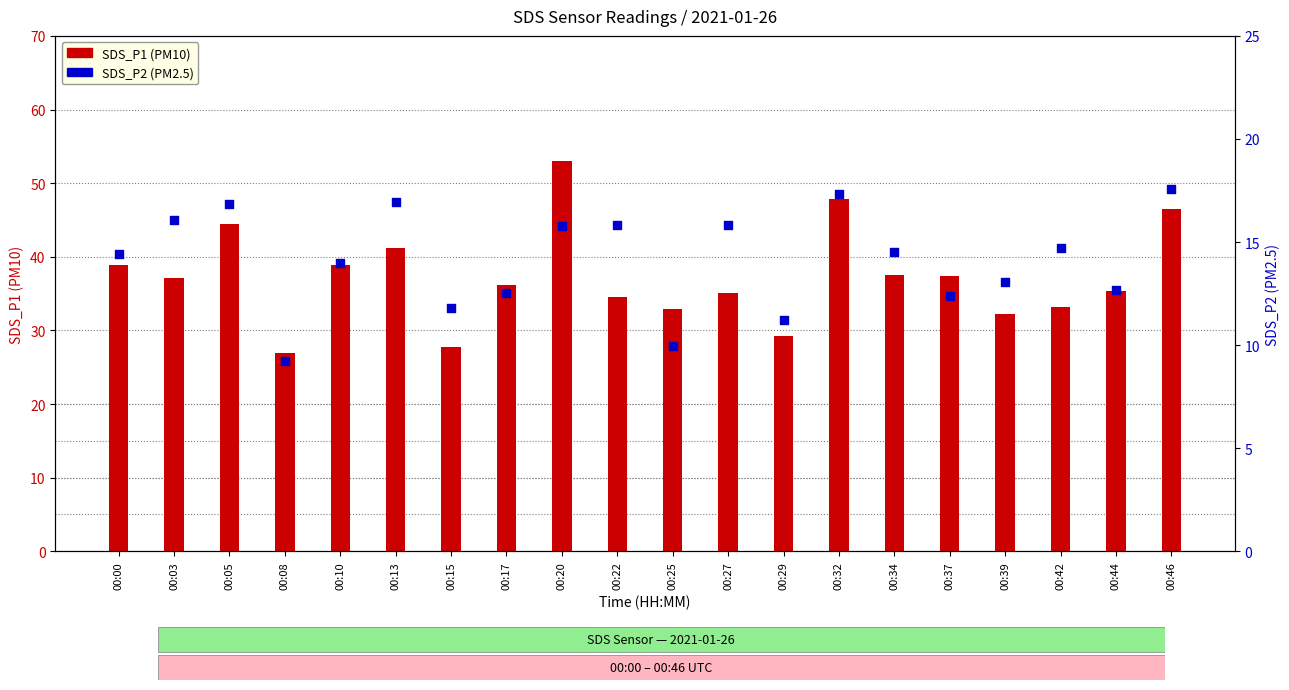

At how many categories does at least one series exceed 31?

17